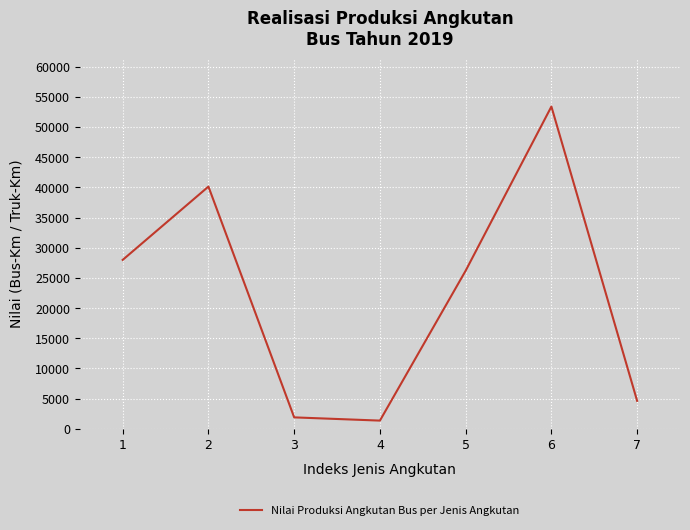

List the labels in order of value, largest first.

6, 2, 1, 5, 7, 3, 4